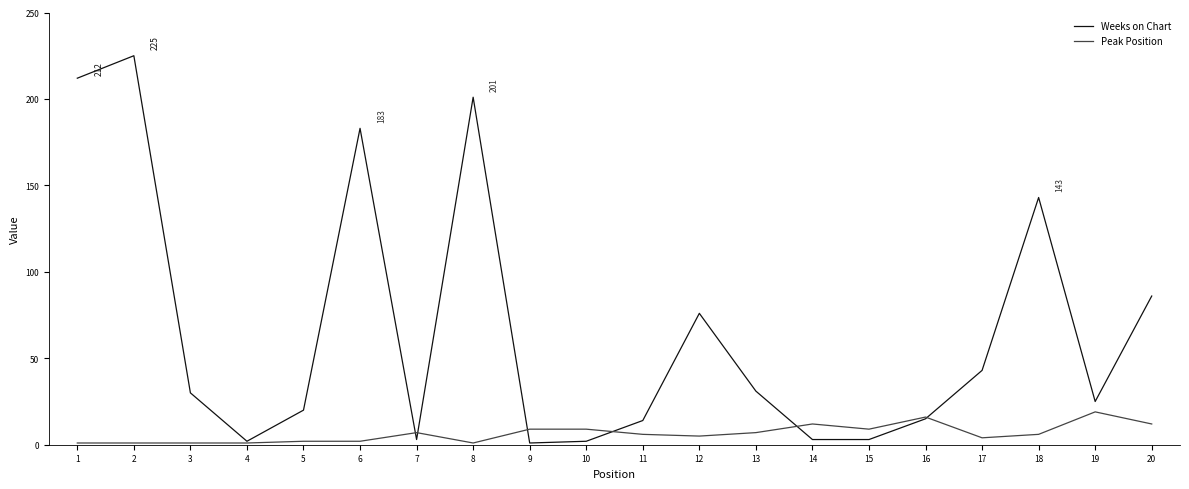

Reading right to left, transcribe all the data shown in this chart.

Weeks on Chart: 86	25	143	43	15	3	3	31	76	14	2	1	201	3	183	20	2	30	225	212
Peak Position: 12	19	6	4	16	9	12	7	5	6	9	9	1	7	2	2	1	1	1	1